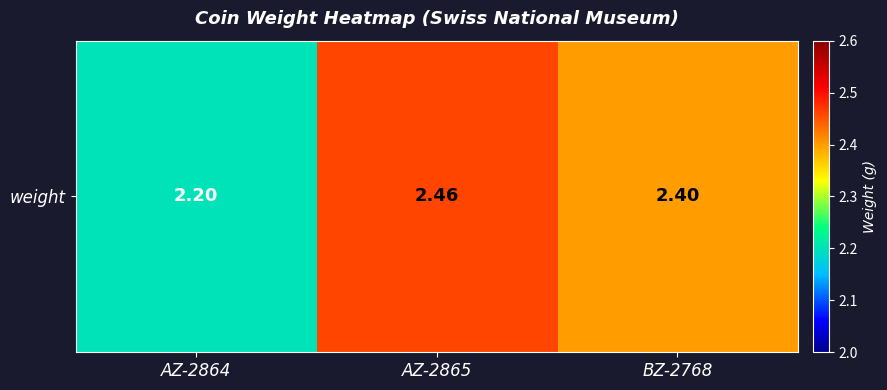

Reading left to right, what are all the values shown in this chart?

2.2	2.5	2.4